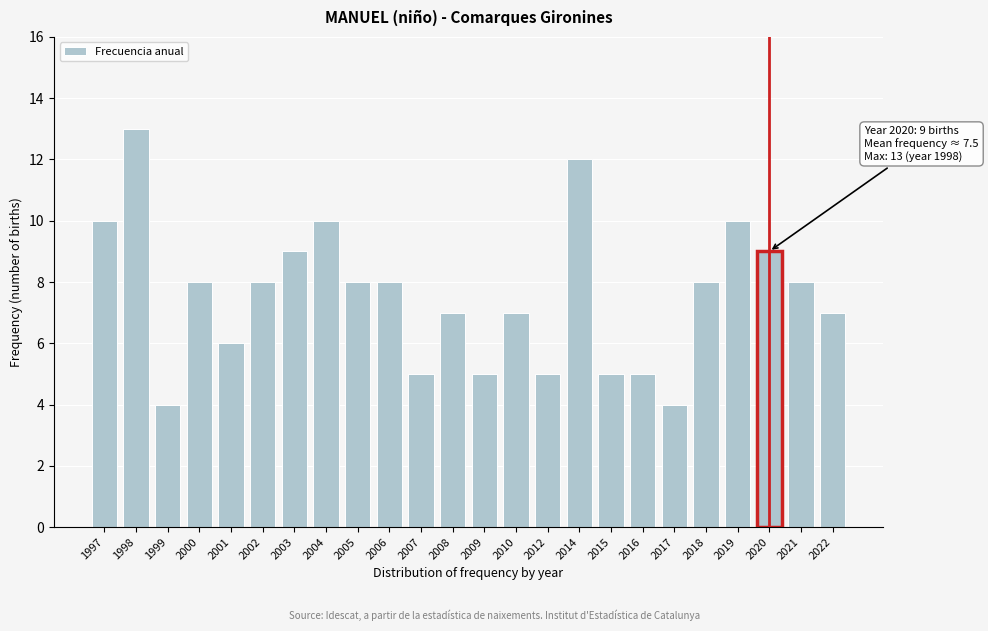

Reading left to right, extract all data points from this chart.

10	13	4	8	6	8	9	10	8	8	5	7	5	7	5	12	5	5	4	8	10	9	8	7